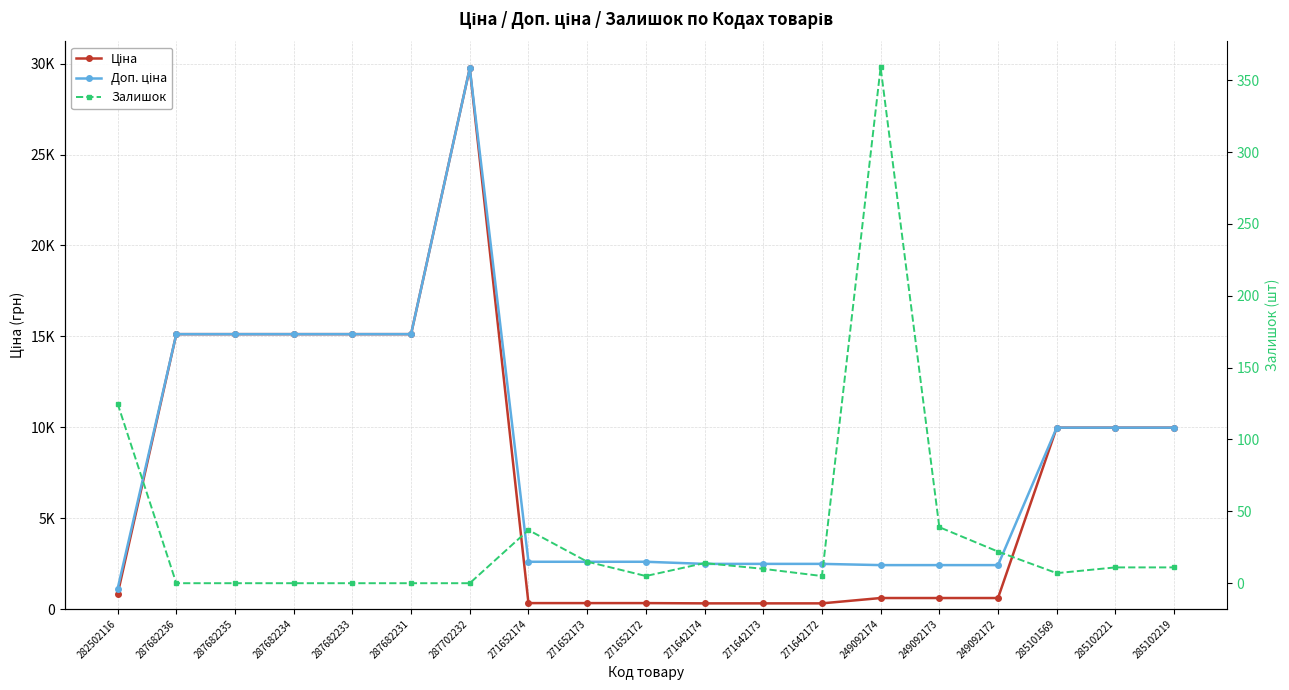

What is the label of the 4th point from the right?

249092172